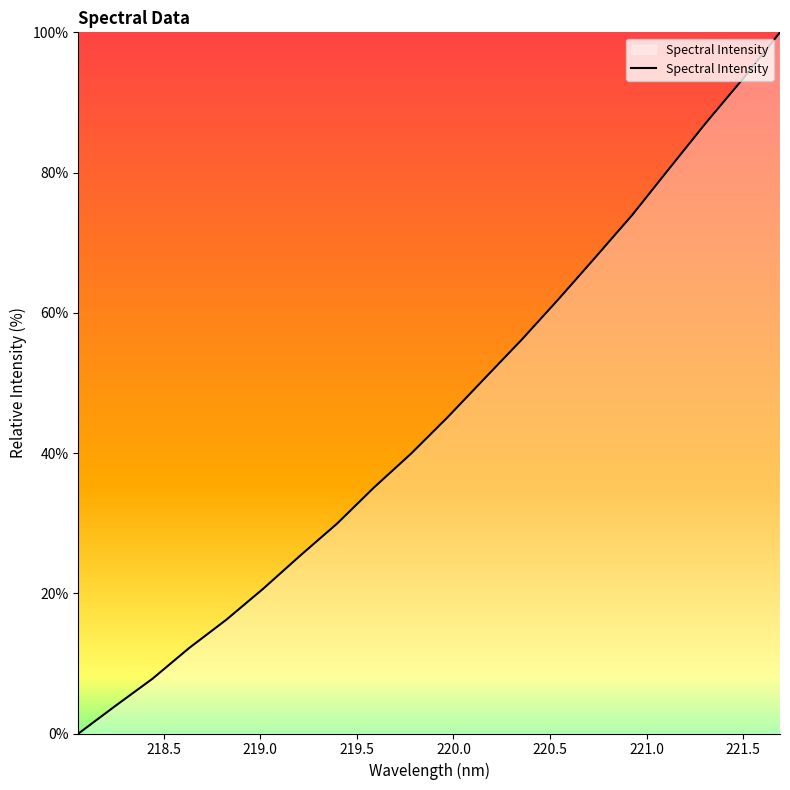

What is the difference between the maximum and minimum values?

100.0